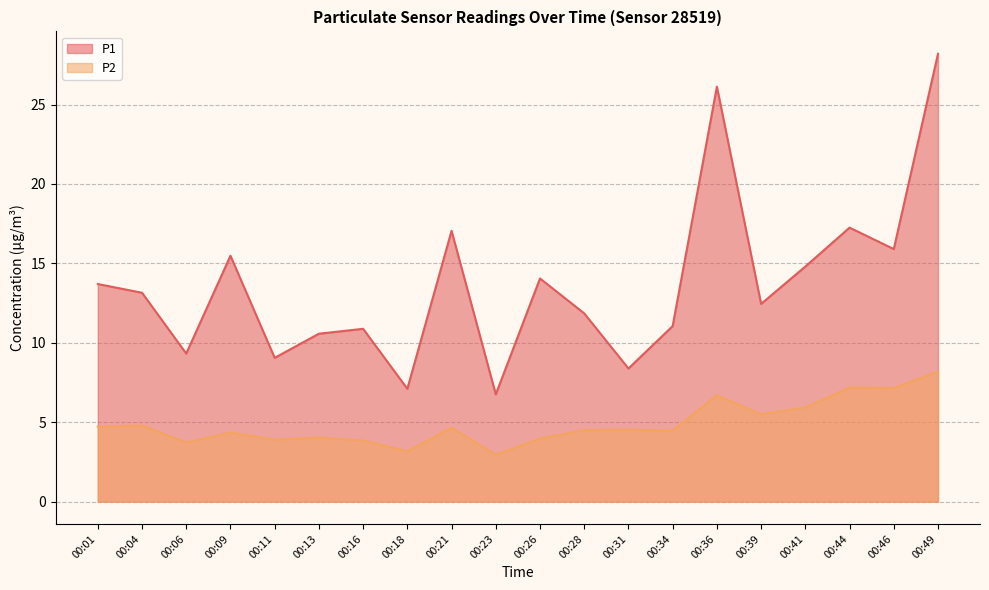

Between 00:34 and 00:44, which series saw the biggest shift?

P1